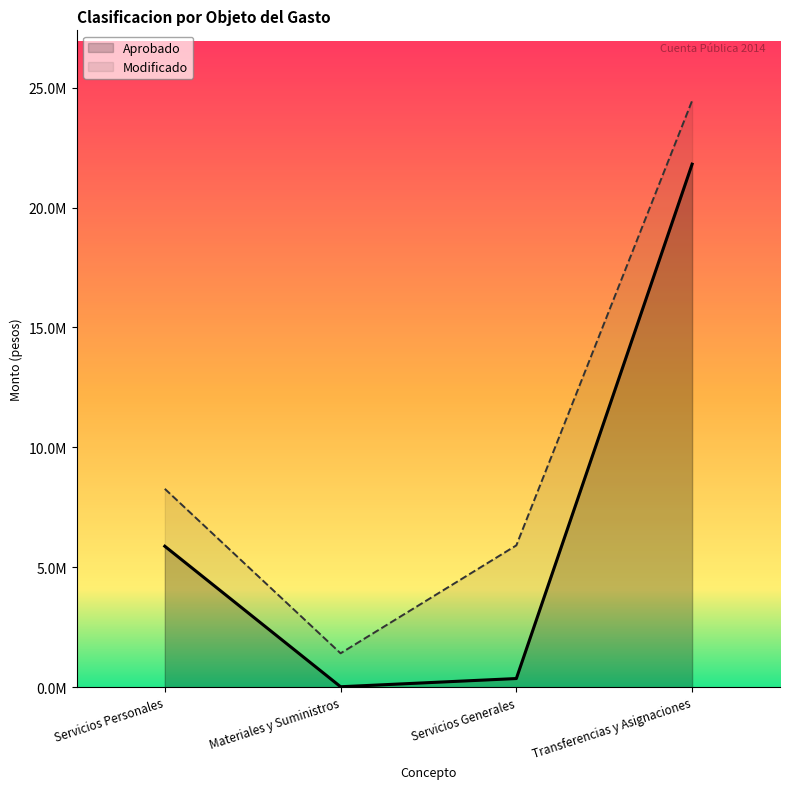

True or false: Aprobado and Modificado intersect in this chart.

False